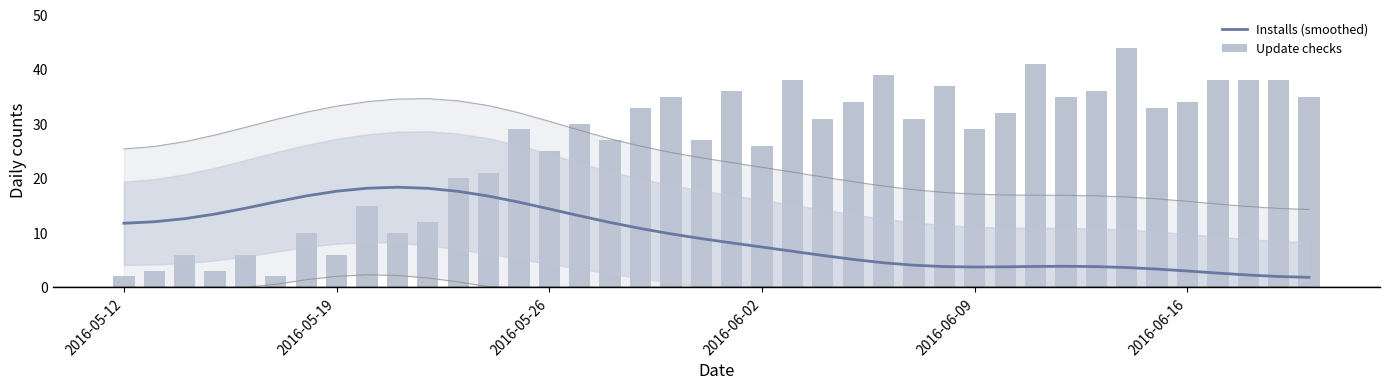

How many categories are shown in the chart?

40